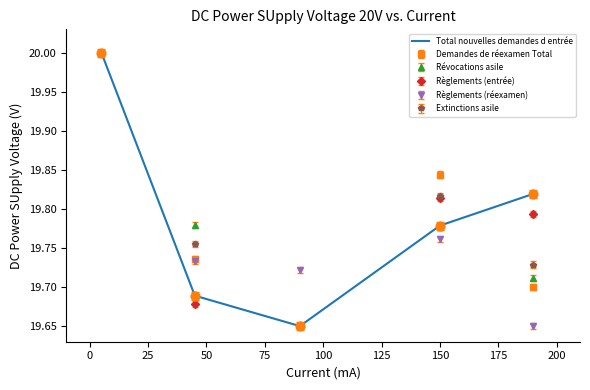

What is the highest value of the Demandes de réexamen Total series?

20.0